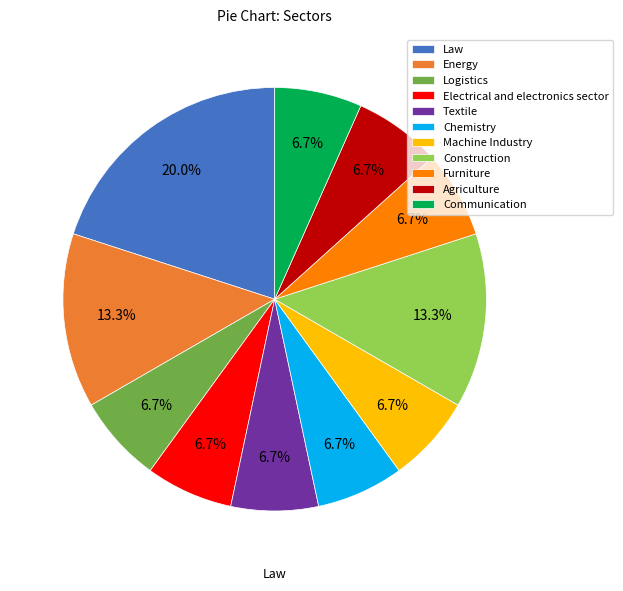

What is the smallest slice in the pie chart?

Logistics